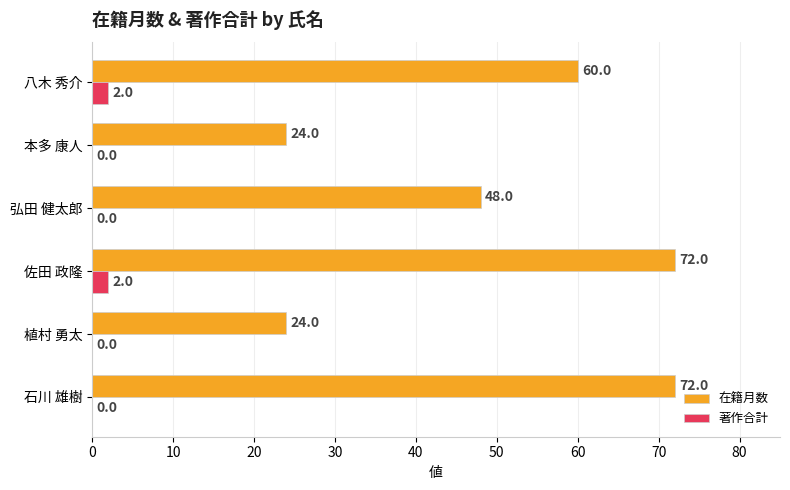

Between 弘田 健太郎 and 八木 秀介, which series saw the biggest shift?

在籍月数